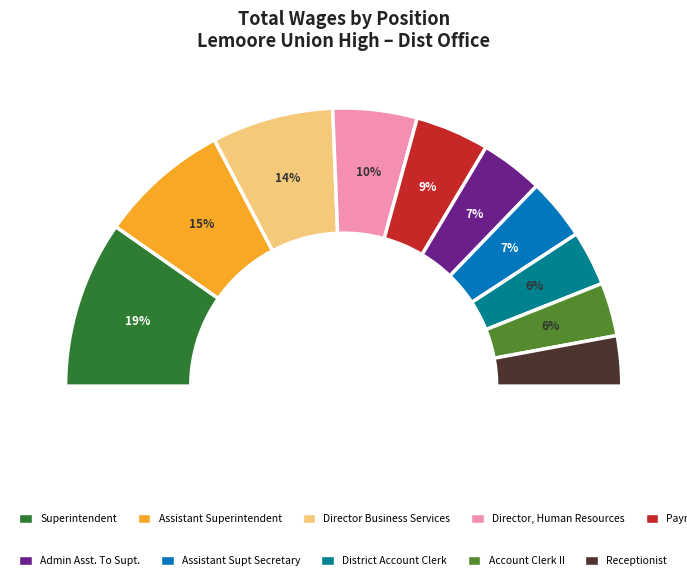

What is the smallest slice in the pie chart?

Receptionist